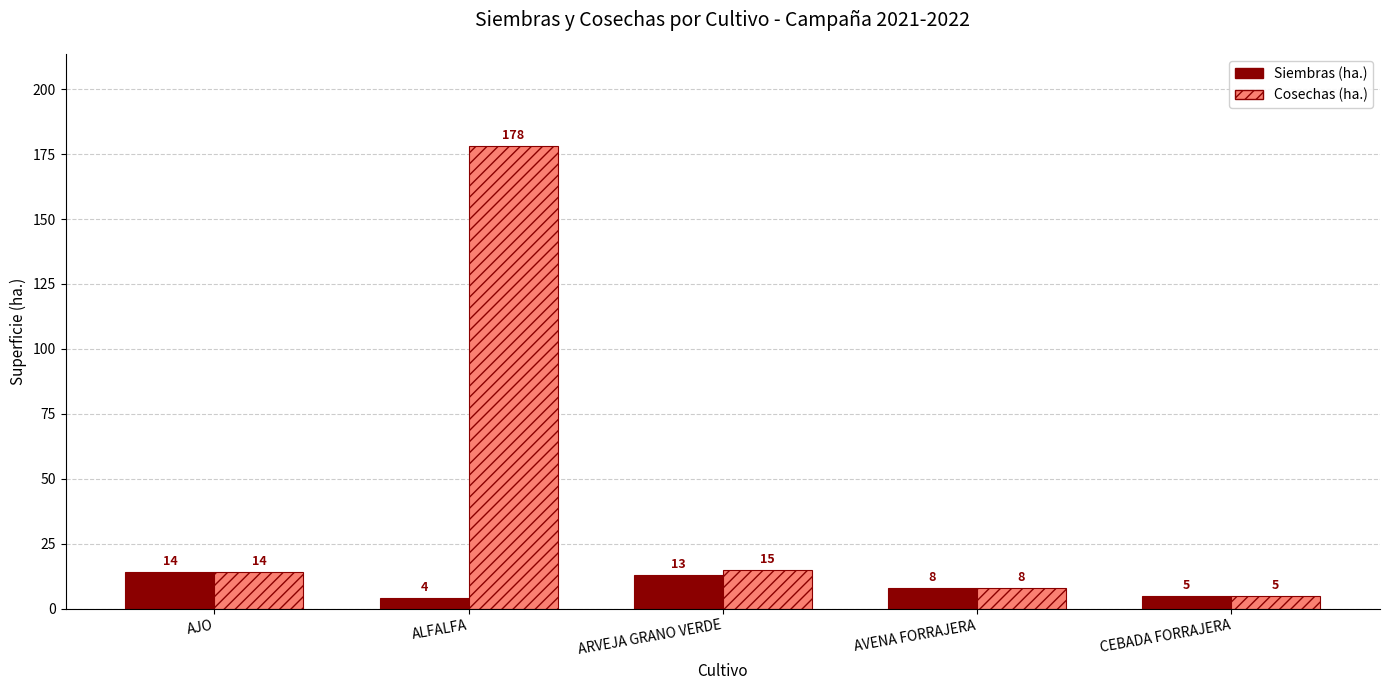

What is the lowest value of the Cosechas (ha.) series?

5